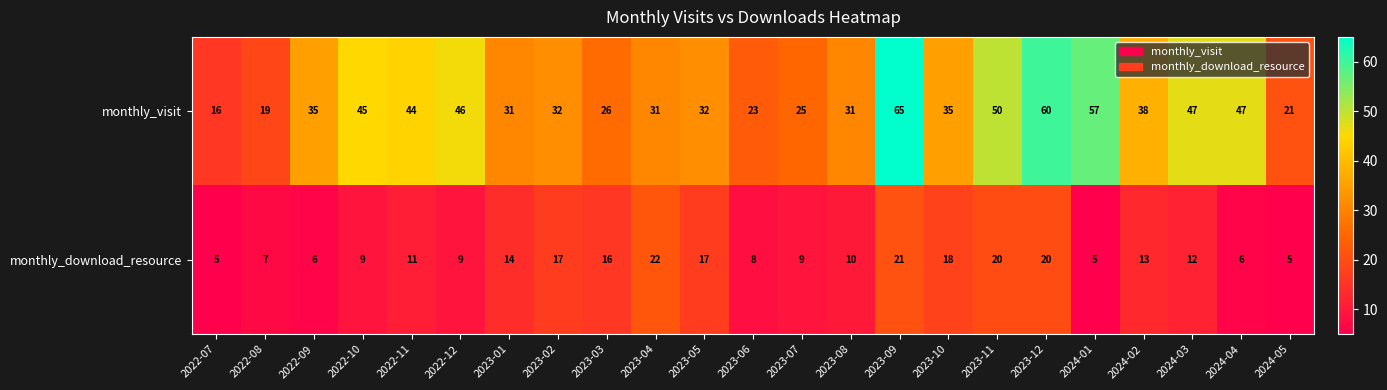

At how many categories does at least one series exceed 12?

23